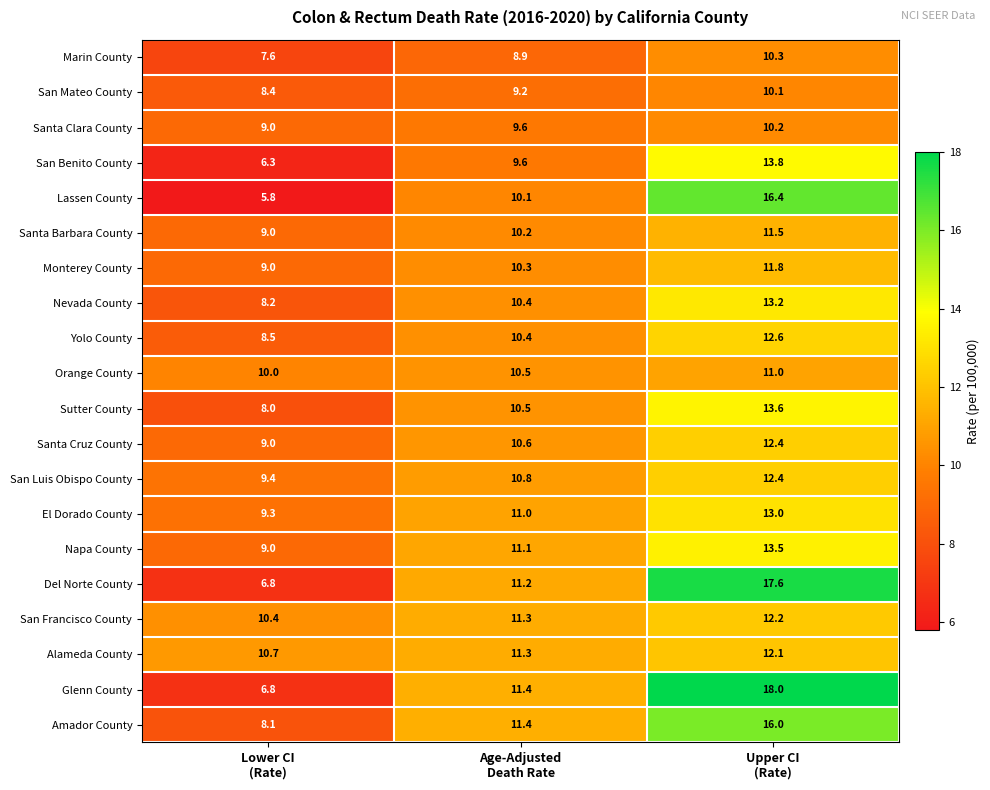

What is the difference between the second highest and minimum values in the Amador County series?

3.3